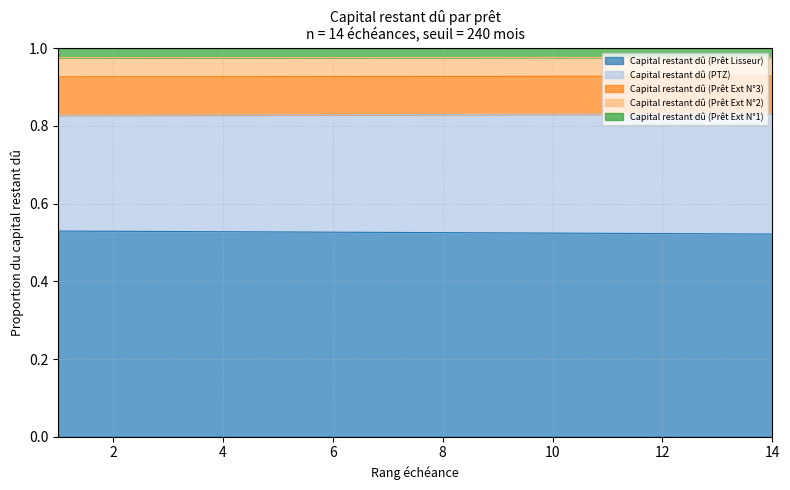

The value of Capital restant dû (Prêt Lisseur) at 10 is 0.8. True or false?

False